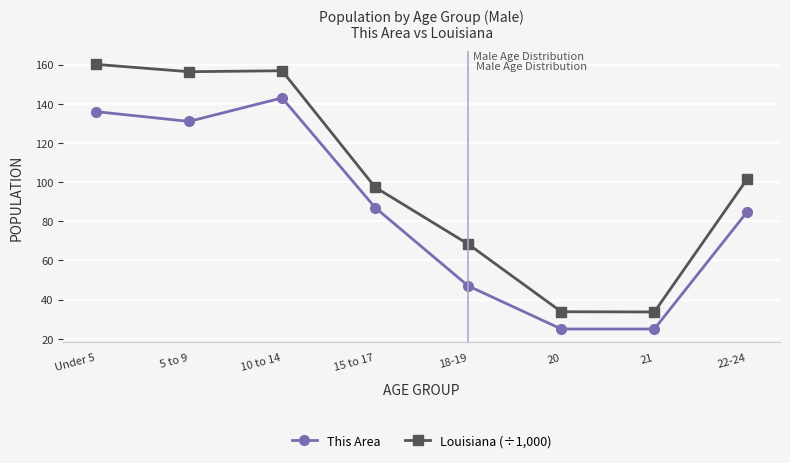

True or false: This Area has a value of 136.0 at Under 5.

True